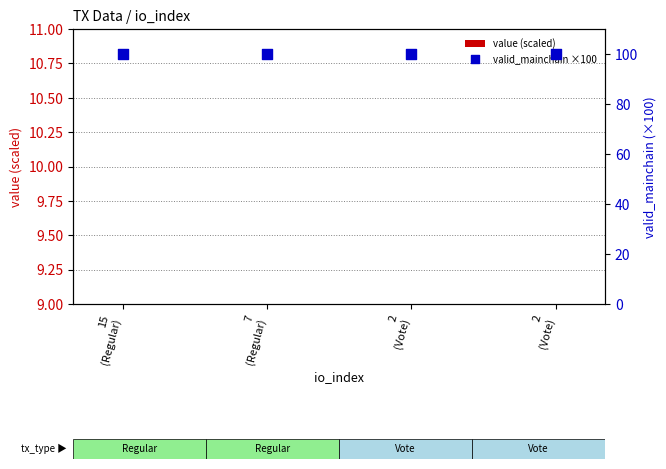

Which series reaches the minimum Y coordinate?

value (scaled)